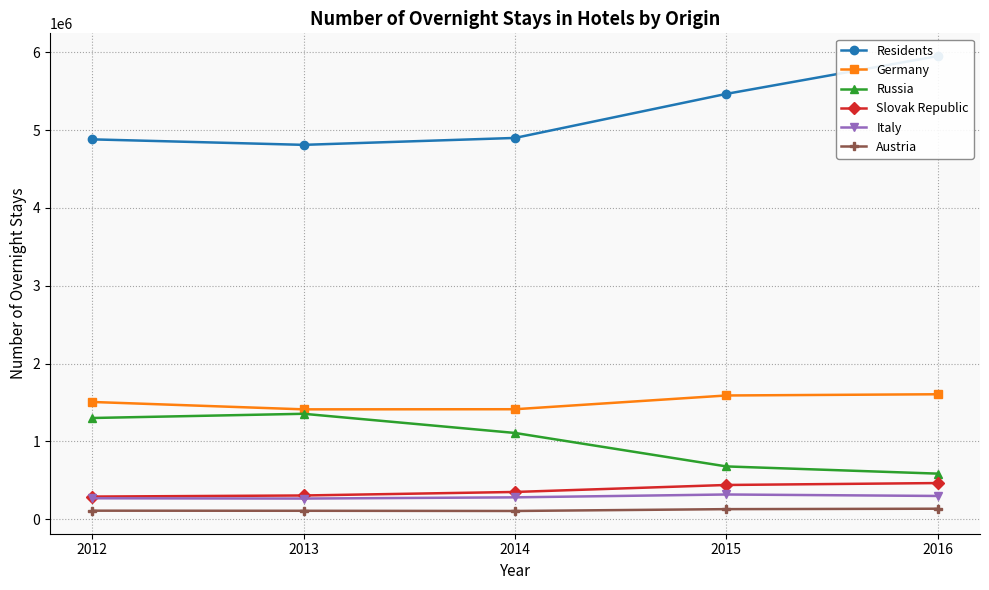

True or false: Germany and Italy intersect in this chart.

False